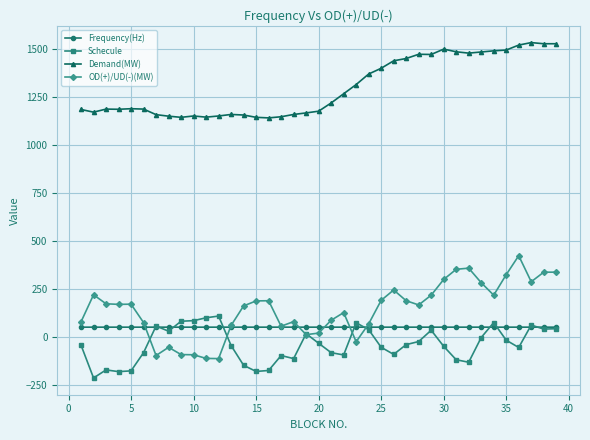

What is the difference between the maximum and minimum values in the Schecule series?

323.0